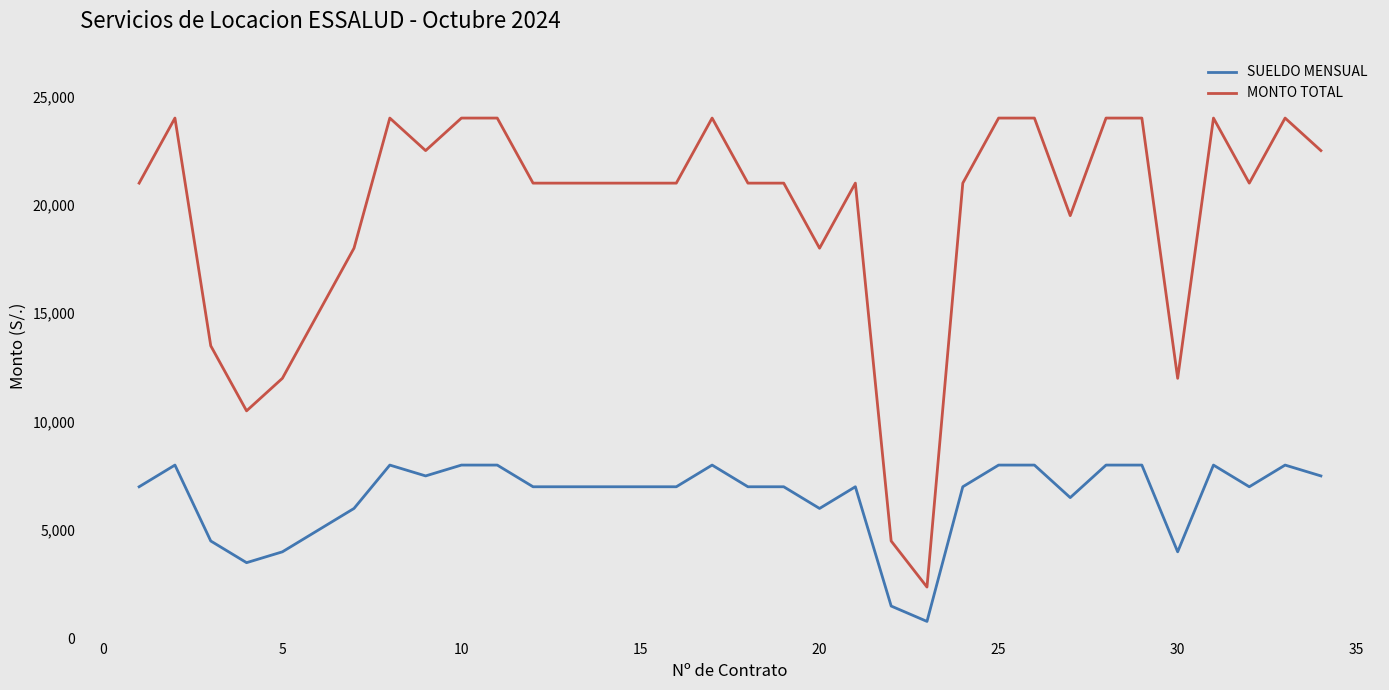

Which series has the largest total across all categories?

MONTO TOTAL